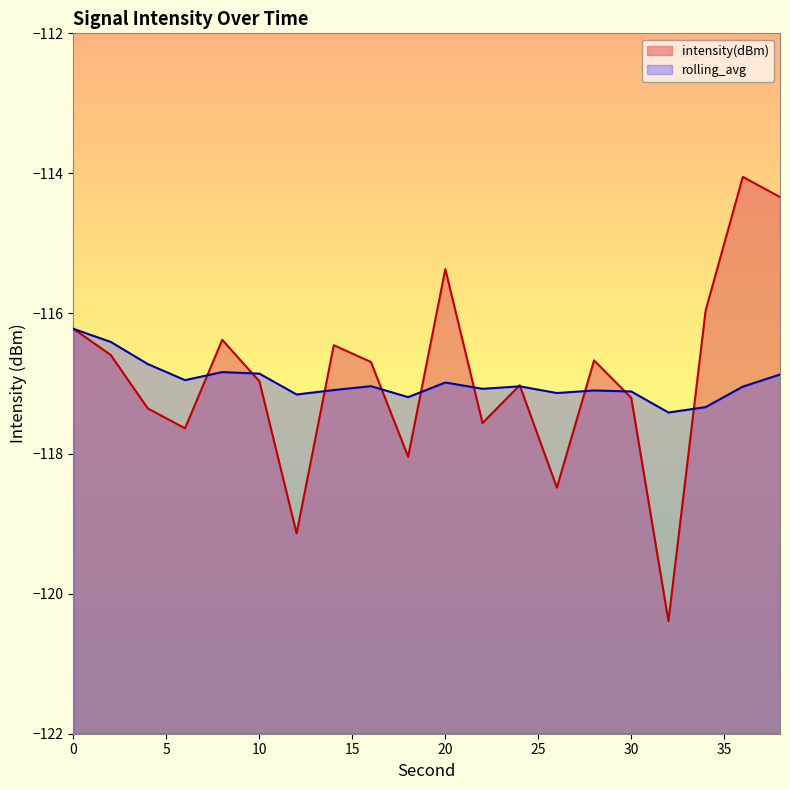

What are all the series names shown in the legend?

intensity(dBm), rolling_avg